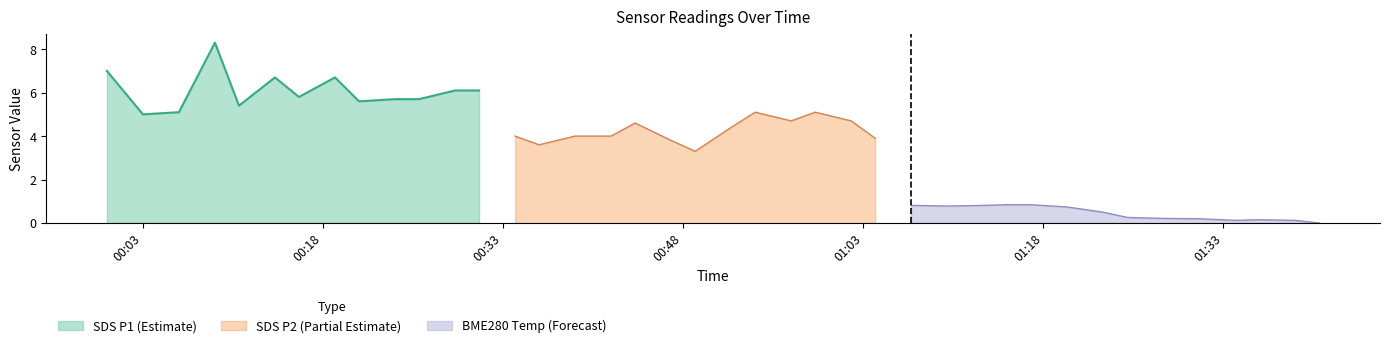

What is the lowest value of the SDS P1 (Estimate) series?

5.0